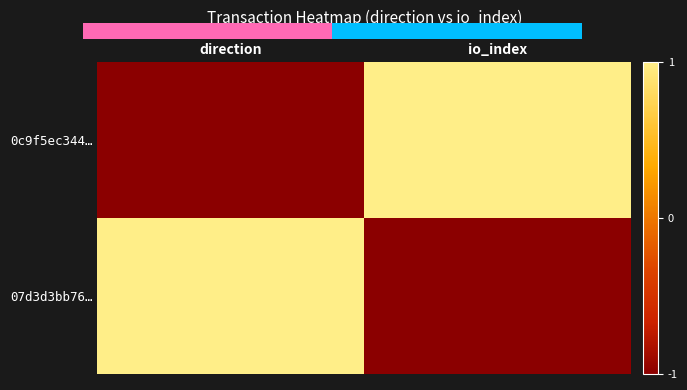

What is the greatest value displayed?

1